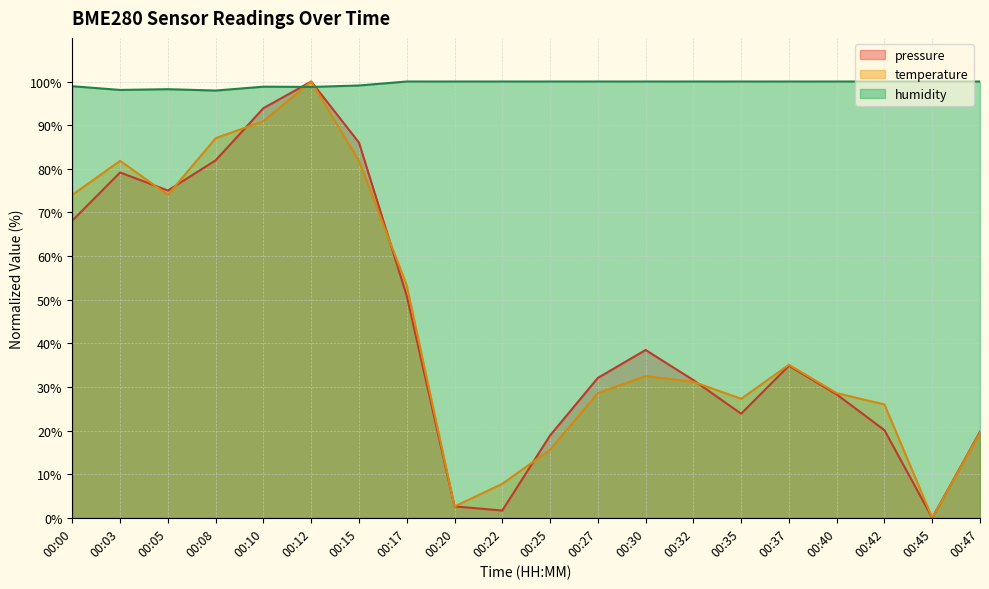

Reading right to left, transcribe all the data shown in this chart.

pressure: 19.7	0.0	20.1	28.3	34.9	23.9	31.6	38.5	32.1	18.9	1.7	2.6	50.9	86.0	100.0	93.9	81.9	75.0	79.2	68.1
temperature: 19.5	0.0	26.0	28.6	35.1	27.3	31.2	32.5	28.6	15.6	7.8	2.6	53.2	81.8	100.0	90.9	87.0	74.0	81.8	74.0
humidity: 100.0	100.0	100.0	100.0	100.0	100.0	100.0	100.0	100.0	100.0	100.0	100.0	100.0	99.1	98.8	98.8	97.9	98.2	98.1	98.9